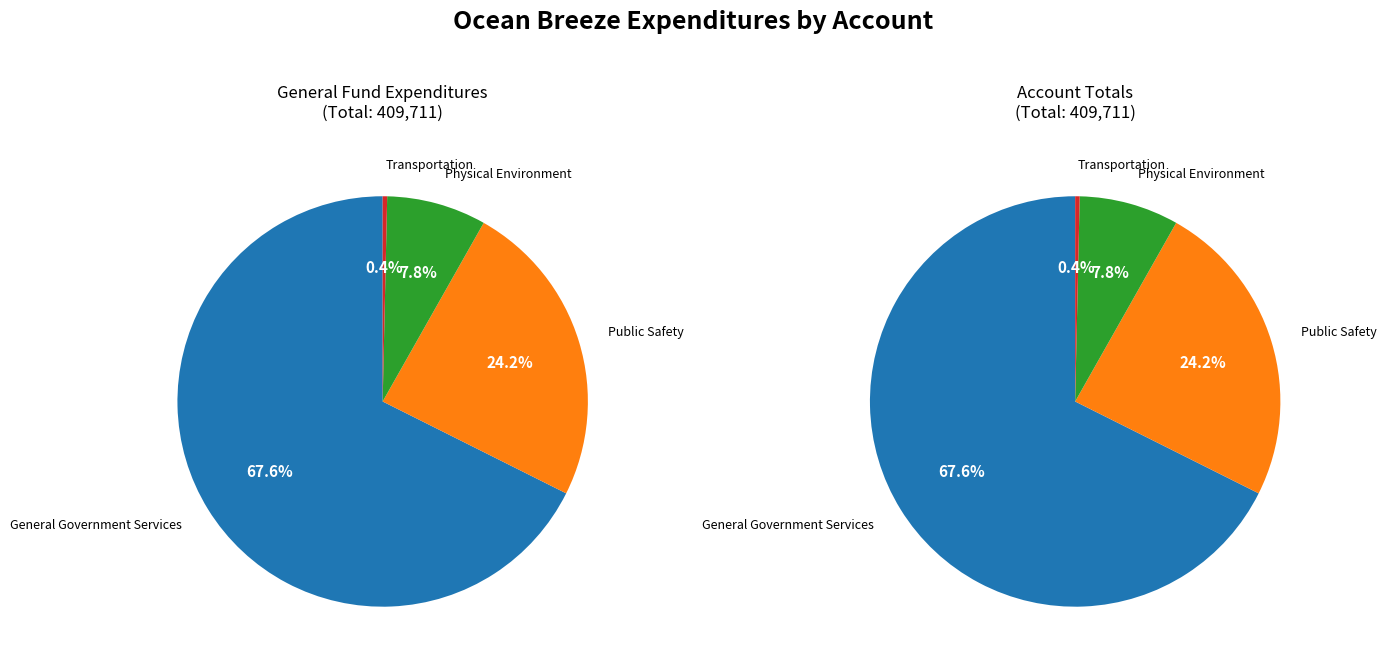

What percentage do Physical Environment and Transportation together represent?

8.2%